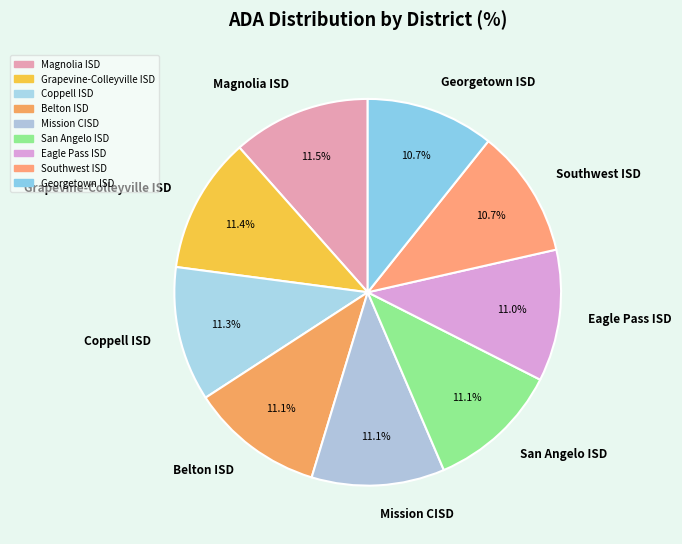

To the nearest percent, what is the combined percentage of Coppell ISD and San Angelo ISD?

22%